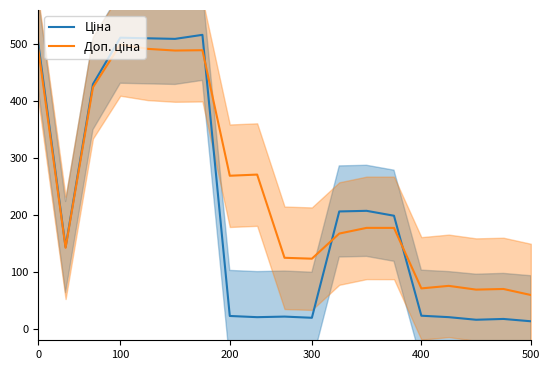

Does the chart have visible grid lines?

No